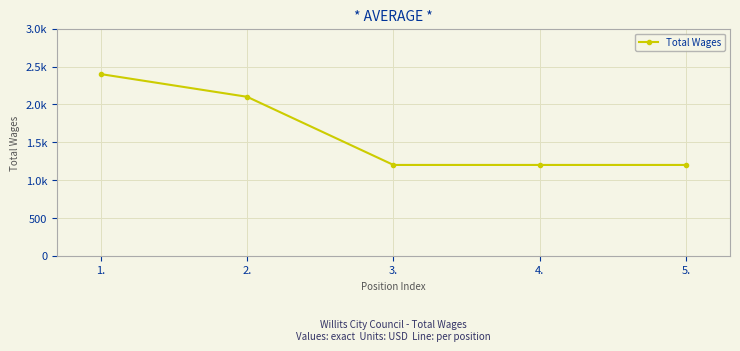

Does the chart have visible grid lines?

Yes